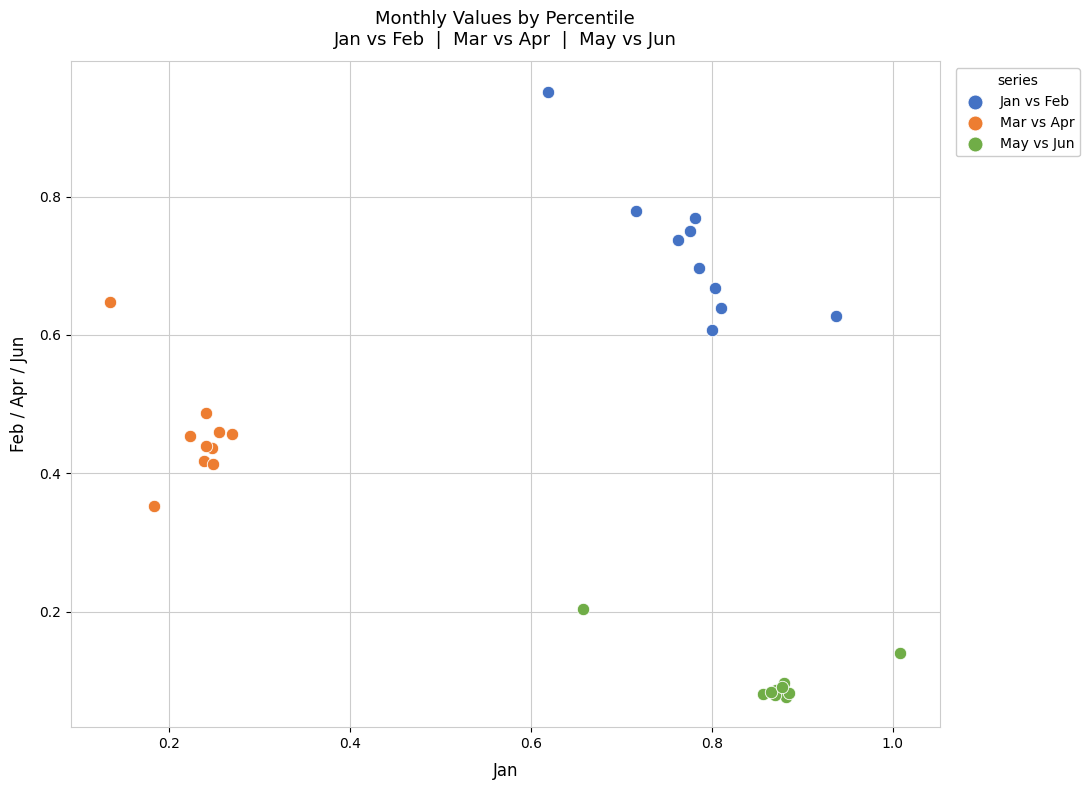

Which series has the widest spread of Y values?

Jan vs Feb